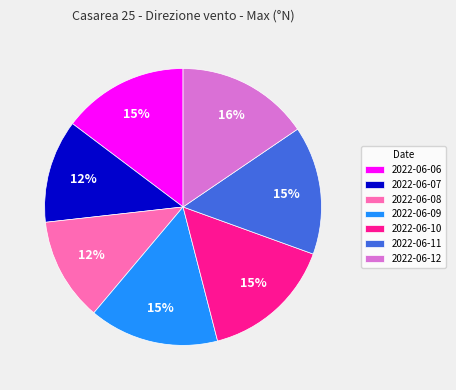

Is it true that 2022-06-06 is 29% of the pie?

False